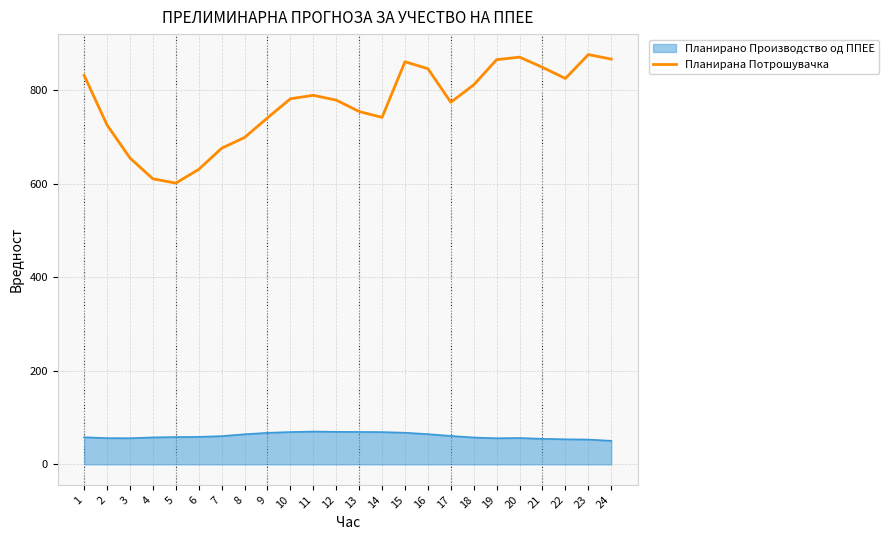

How many categories are shown in the chart?

24